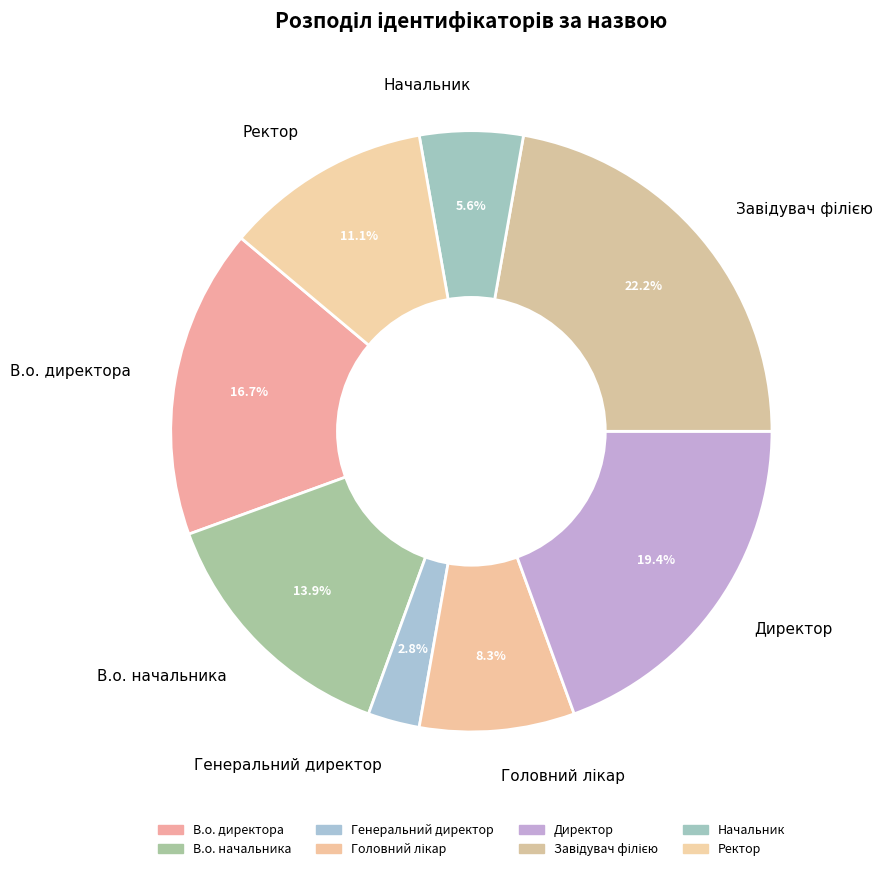

Which slice is the smallest?

Генеральний директор